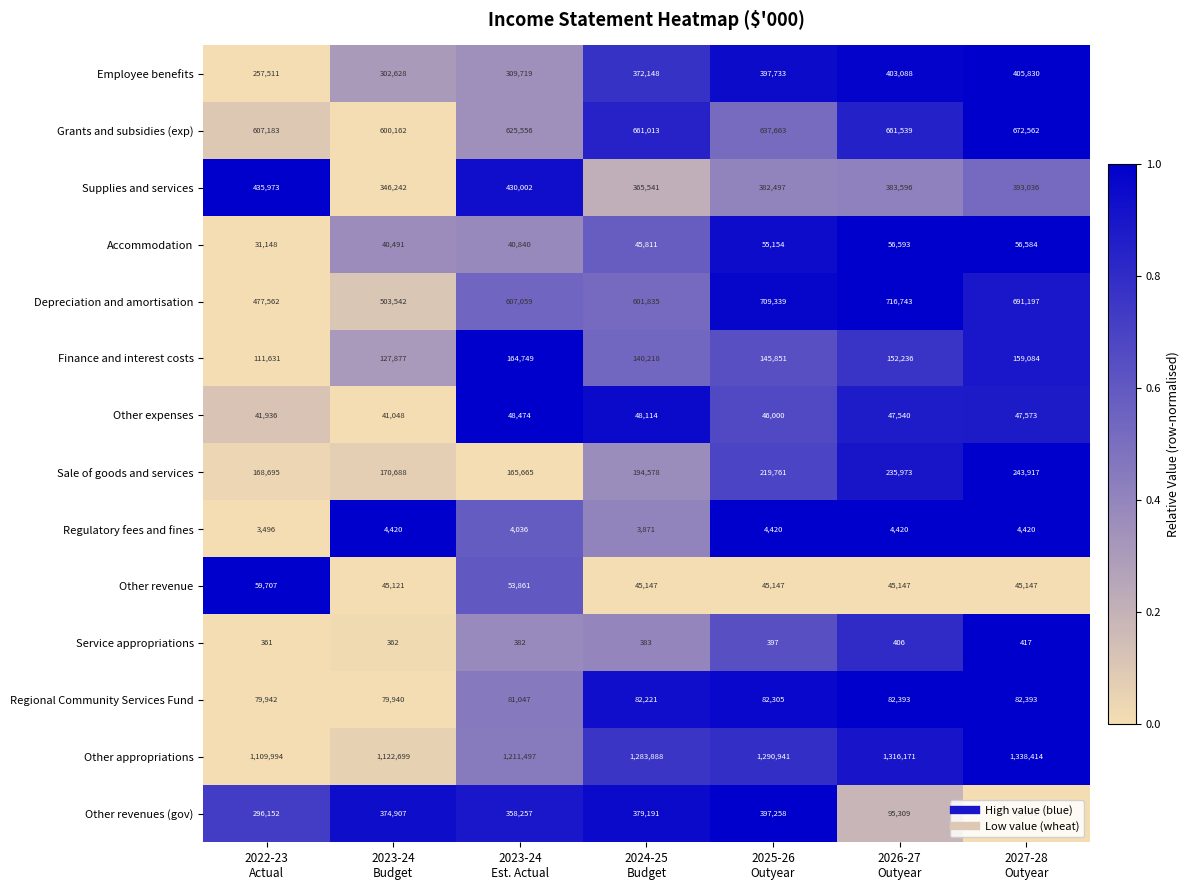

What is the average value of the Sale of goods and services series?

199897